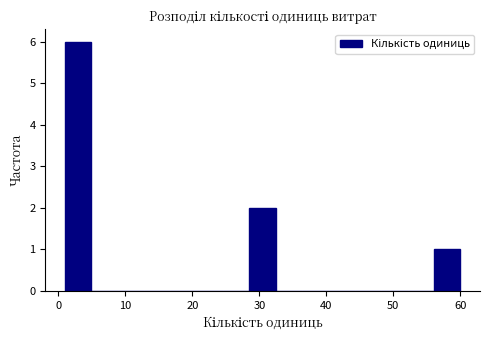

Around what value on the x-axis is the tallest bar? Give the approximate position of its centre, as read against the axis.

3